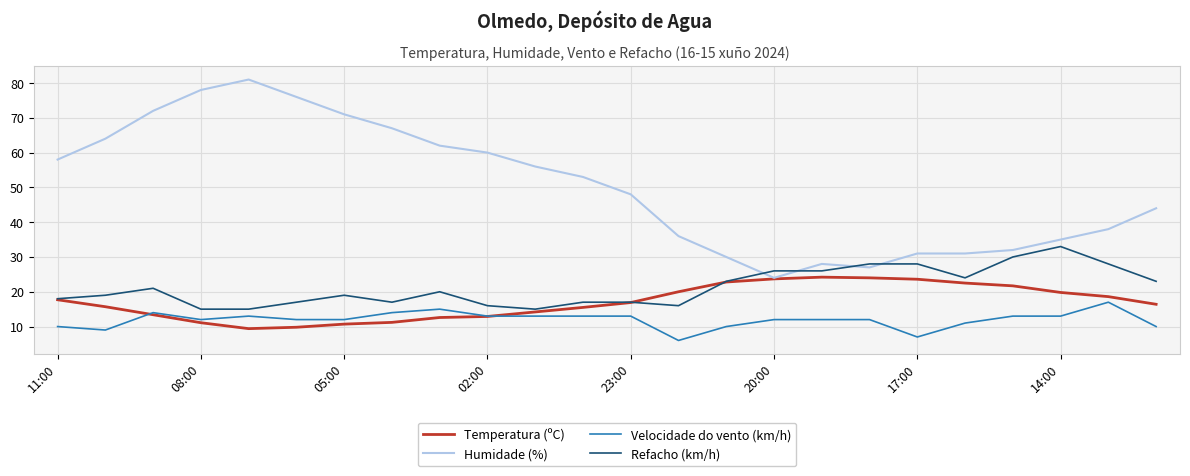

List the series in order of their peak value, highest first.

Humidade (%), Refacho (km/h), Temperatura (ºC), Velocidade do vento (km/h)